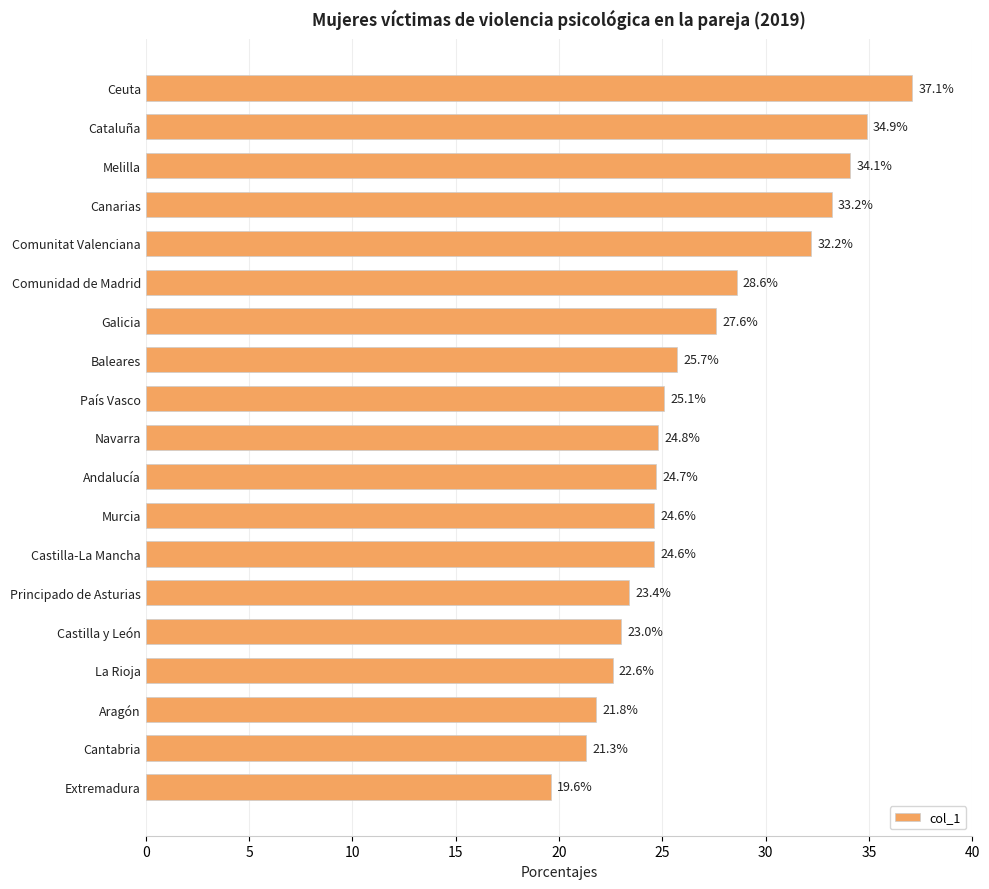

The value at Cataluña is 34.9. True or false?

True